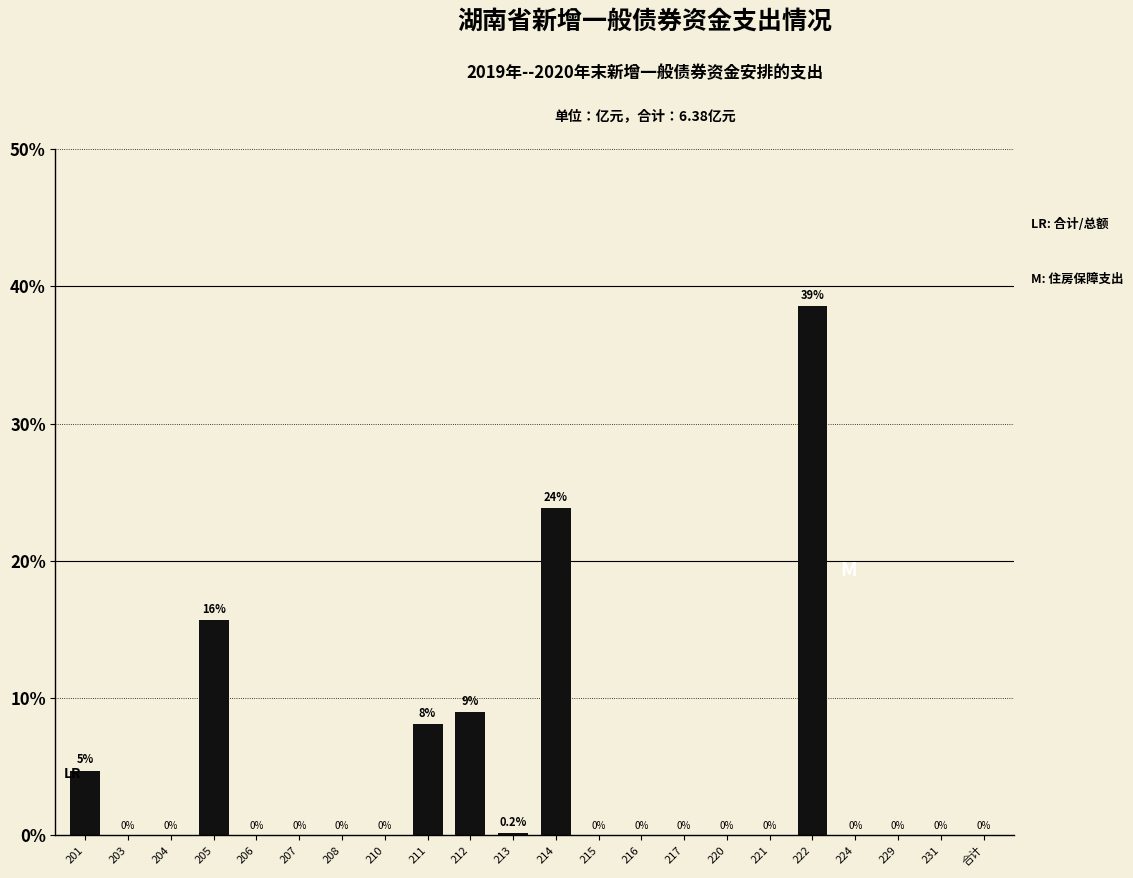

True or false: the data shows 0.0 at 203.

True